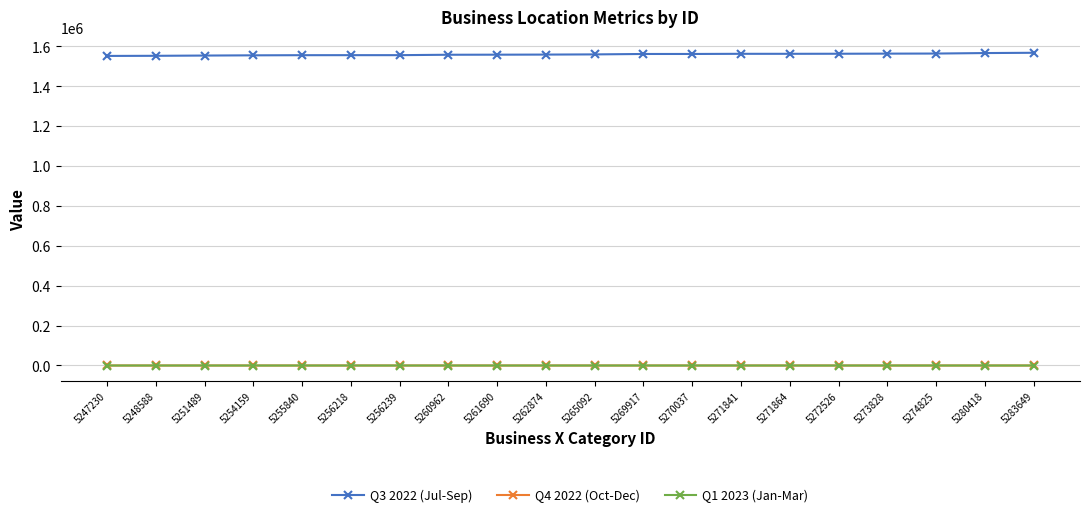

The value of Q3 2022 (Jul-Sep) at 5261690 is 1558577.0. True or false?

True